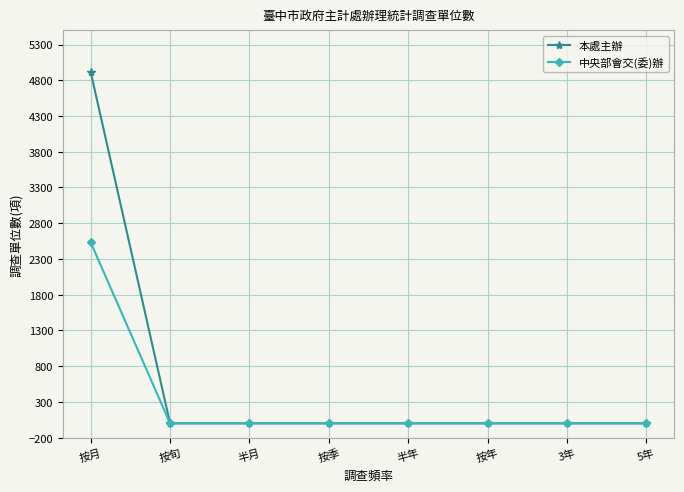

Reading left to right, what are all the values shown in this chart?

本處主辦: 4915	0	0	0	0	0	0	0
中央部會交(委)辦: 2532	0	0	0	0	0	0	0